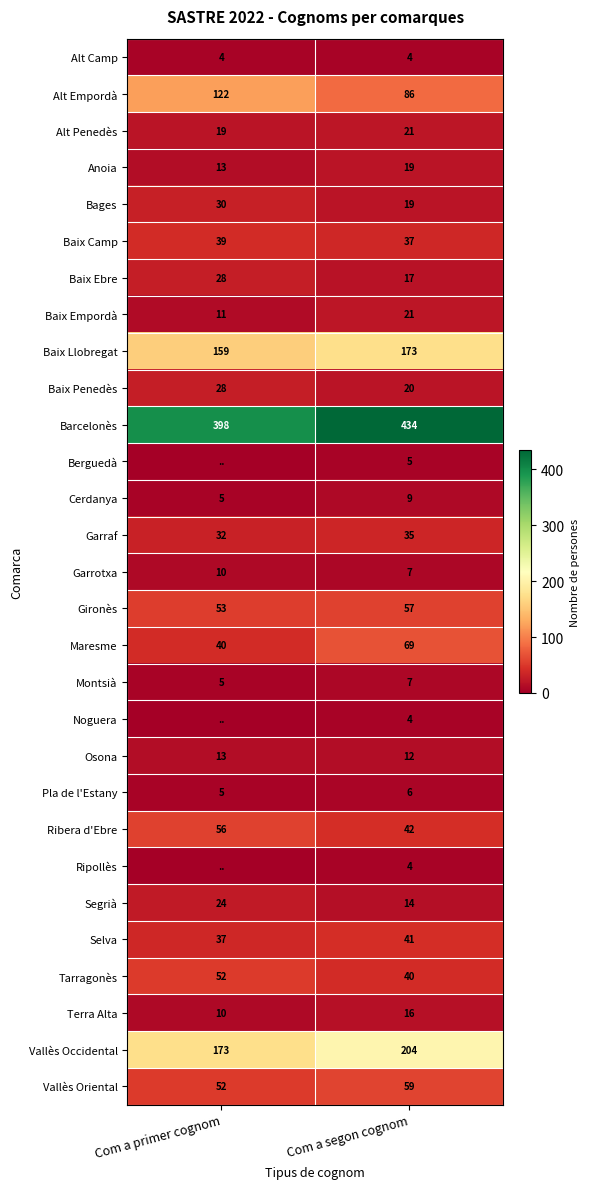

What is the difference between the maximum and minimum values in the Segrià series?

10